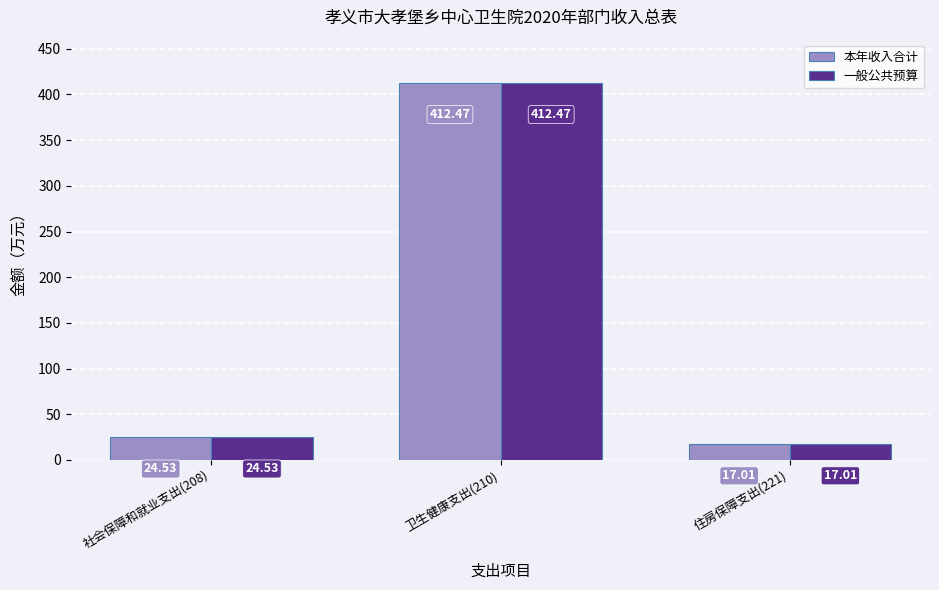

Is it true that 一般公共预算 equals 24.5 at 社会保障和就业支出(208)?

True